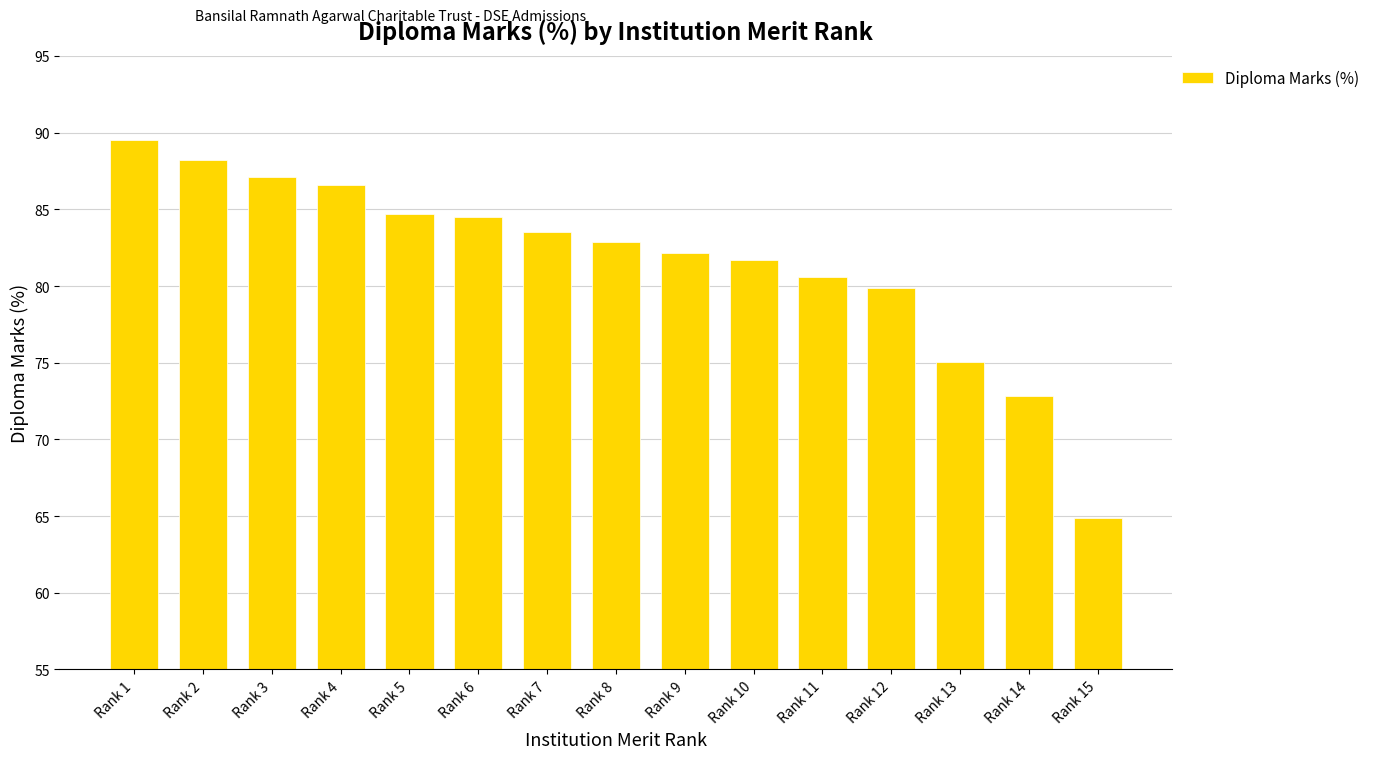

What is the value of the 4th bar from the left?

86.6